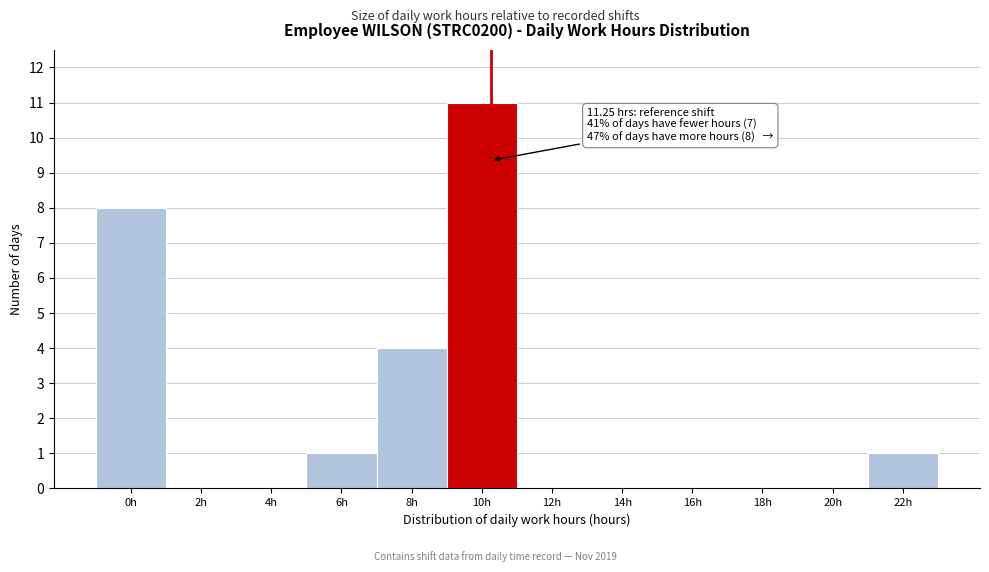

Reading right to left, what are all the values shown in this chart?

22h=1	20h=0	18h=0	16h=0	14h=0	12h=0	10h=11	8h=4	6h=1	4h=0	2h=0	0h=8